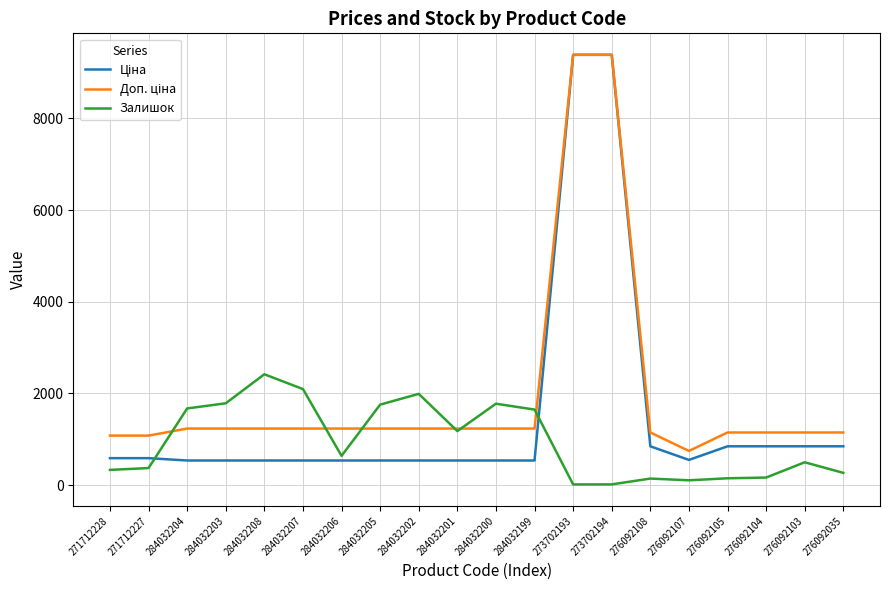

Is it true that Залишок equals 1674.0 at 284032204?

True